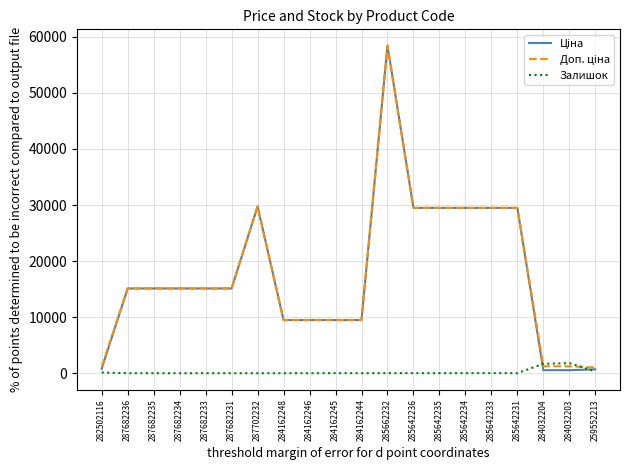

What is the maximum value shown in the chart?

58426.5